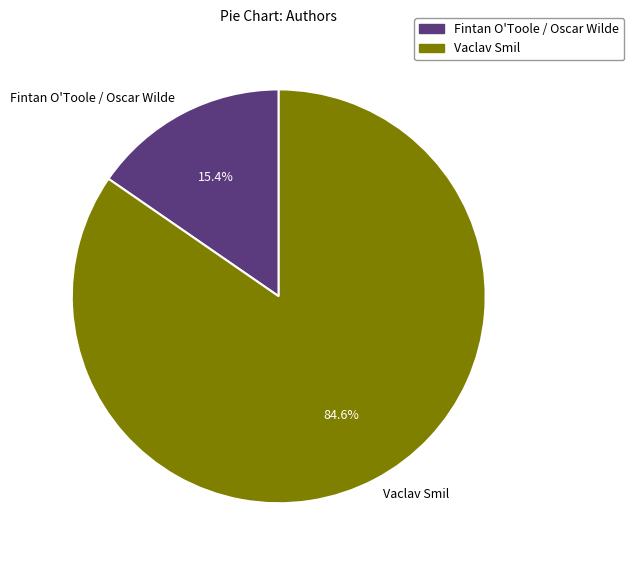

Which category accounts for the majority?

Vaclav Smil